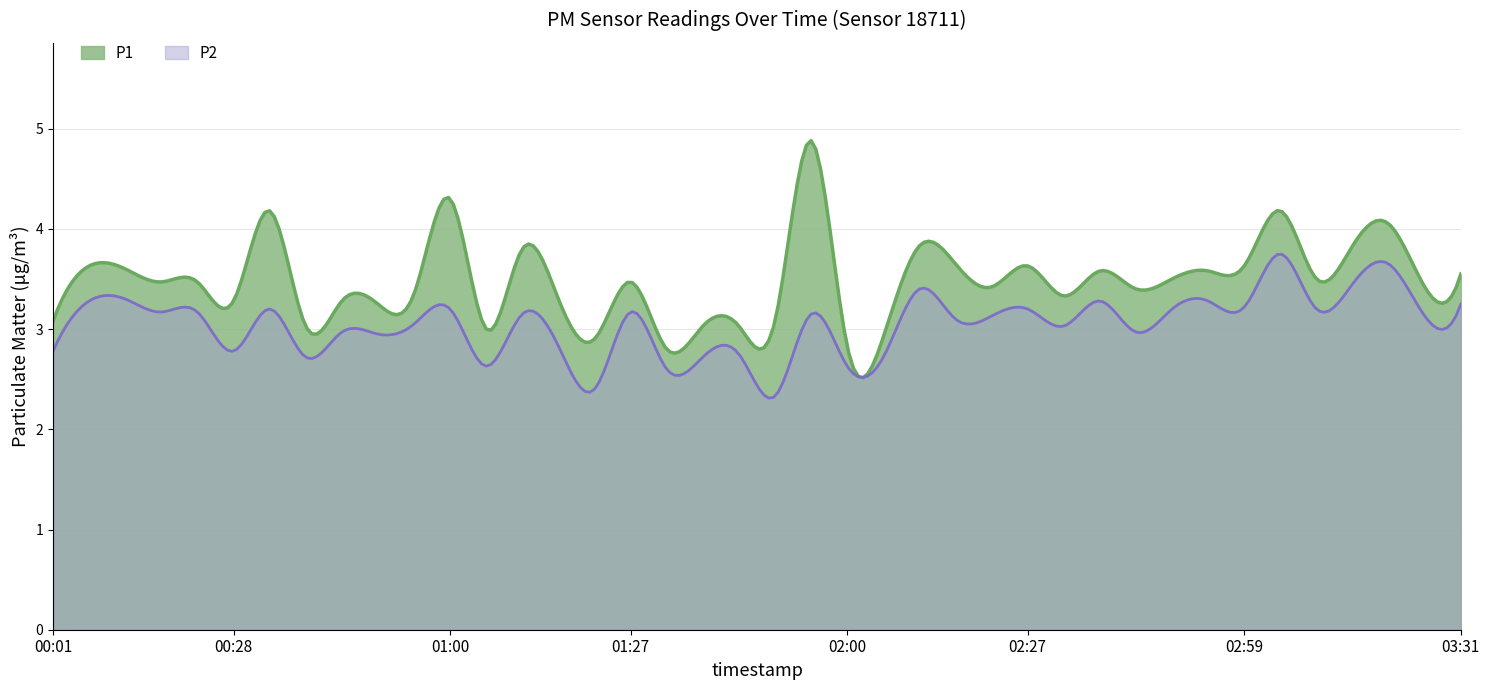

The value of P1 at 01:49 is 0.7. True or false?

False